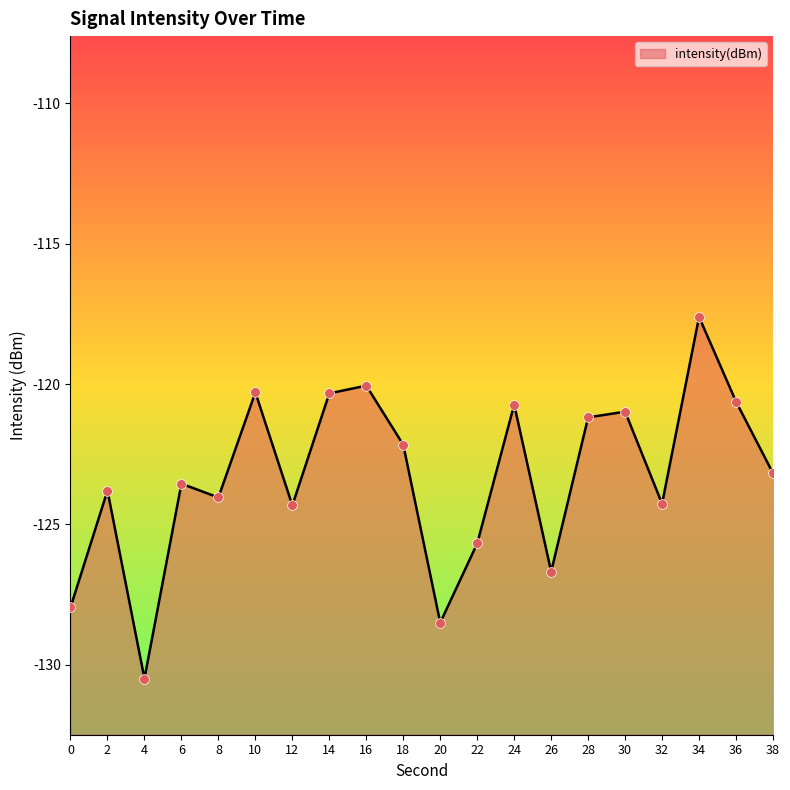

Between 38 and 22, which is larger?

38